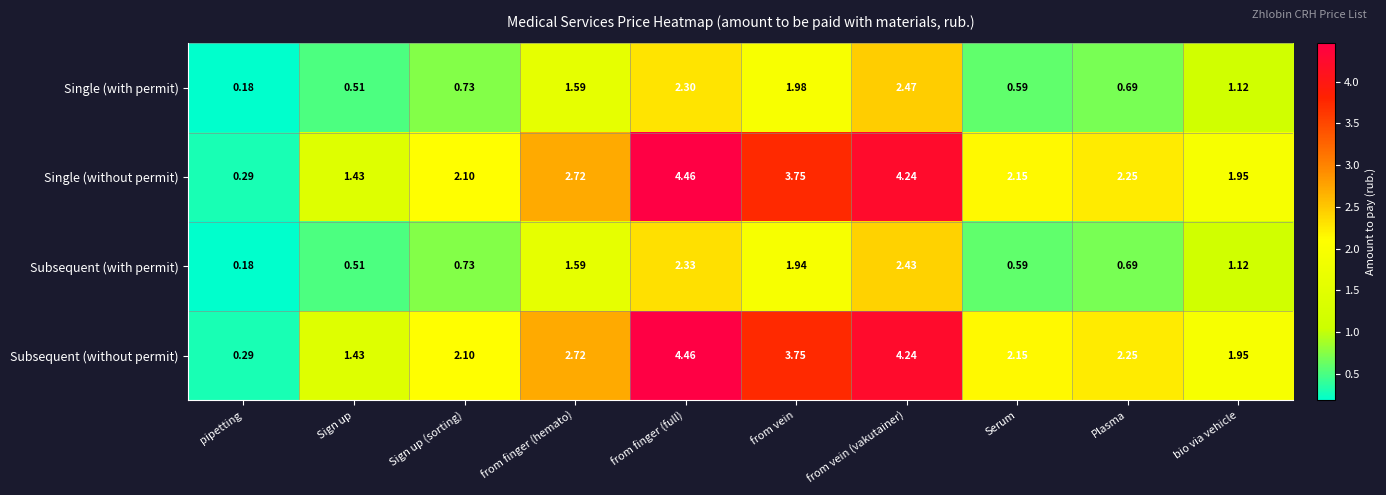

Is the value of Subsequent (with permit) at from vein greater than the value of Subsequent (without permit) at Sign up?

Yes